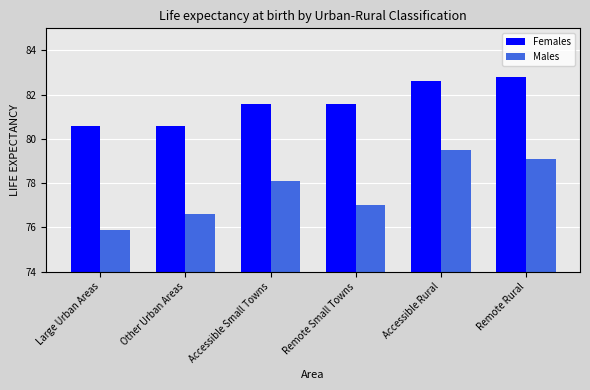

Which category has the lowest value across all series?

Large Urban Areas